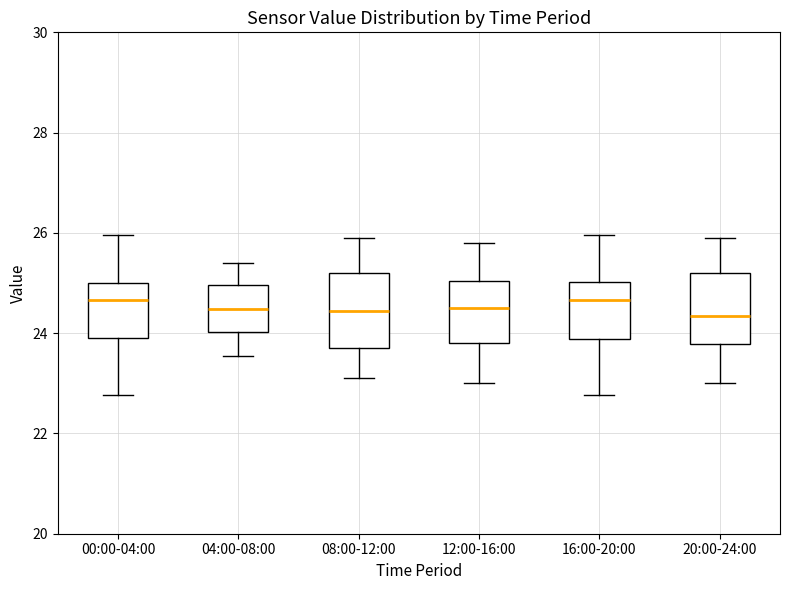

Reading left to right, read every box against the y-axis: the position of its median line, the range the box covers, and the ends of its whiskers. The values are not printed on the chart, so give them approximately, as read against the axis.

00:00-04:00: median 24.6, box 24.0 to 25.0, whiskers 22.8 to 26.0
04:00-08:00: median 24.4, box 24.0 to 25.0, whiskers 23.6 to 25.4
08:00-12:00: median 24.4, box 23.8 to 25.2, whiskers 23.2 to 26.0
12:00-16:00: median 24.6, box 23.8 to 25.0, whiskers 23.0 to 25.8
16:00-20:00: median 24.6, box 23.8 to 25.0, whiskers 22.8 to 26.0
20:00-24:00: median 24.4, box 23.8 to 25.2, whiskers 23.0 to 26.0